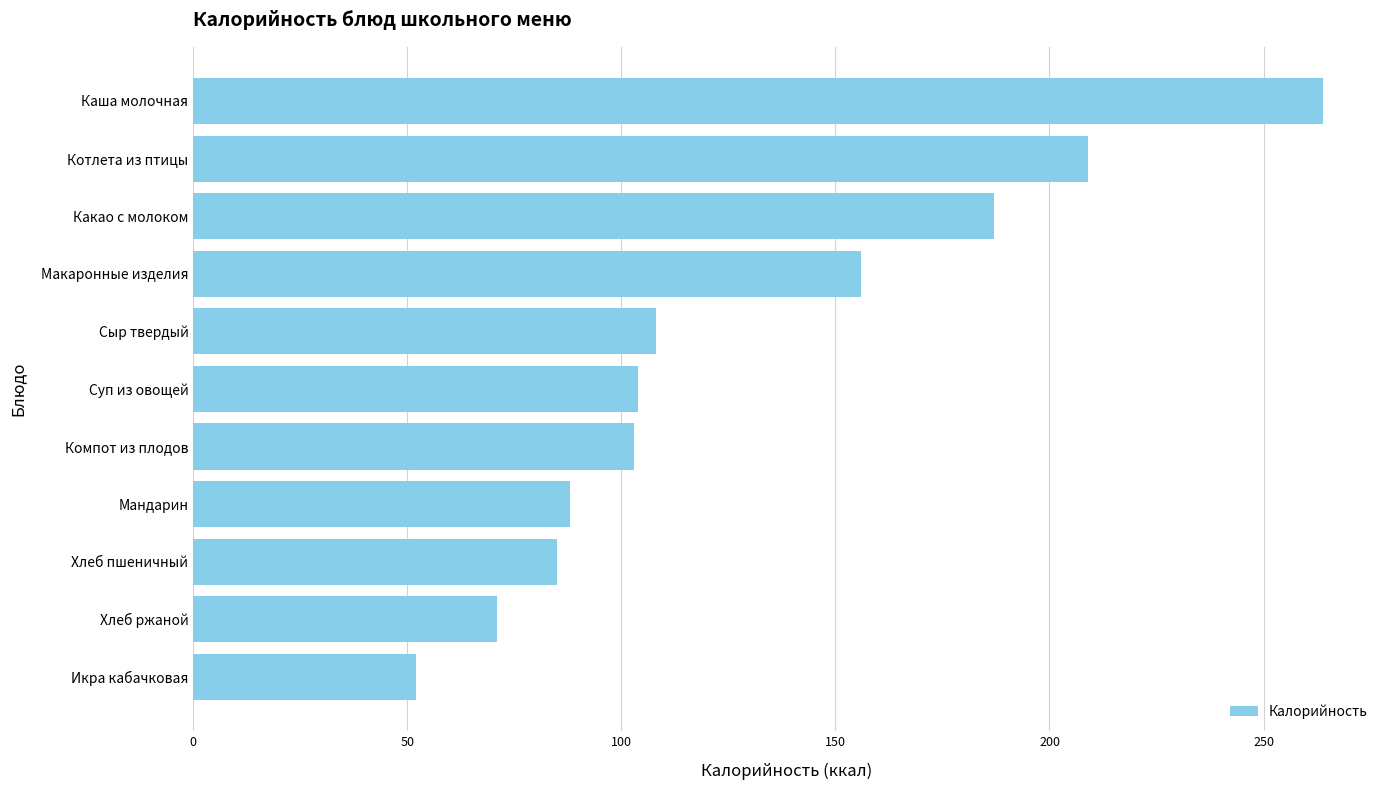

What is the ratio of the value at Компот из плодов to the value at Икра кабачковая?

2.0